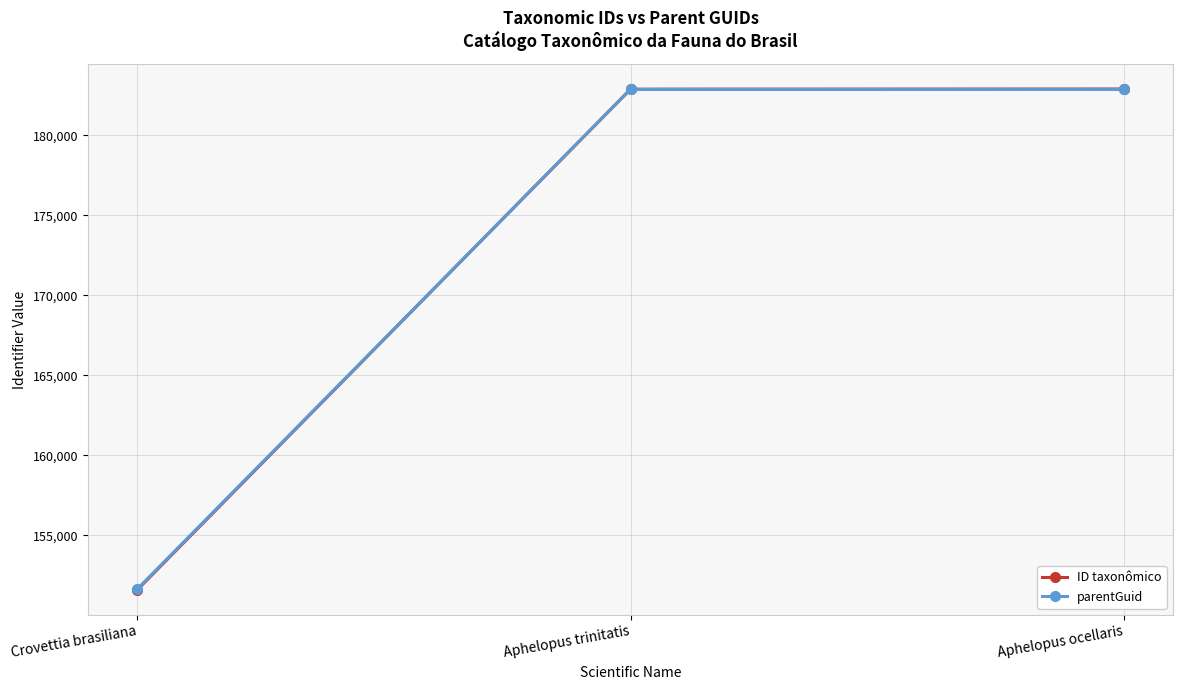

What is the average value of the ID taxonômico series?

172447